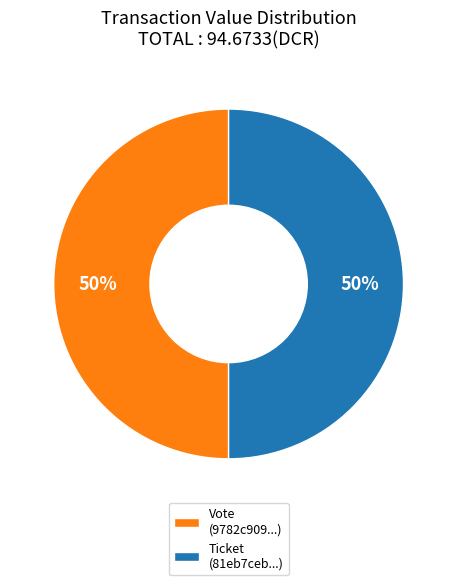

To the nearest percent, what is the average slice percentage?

50%